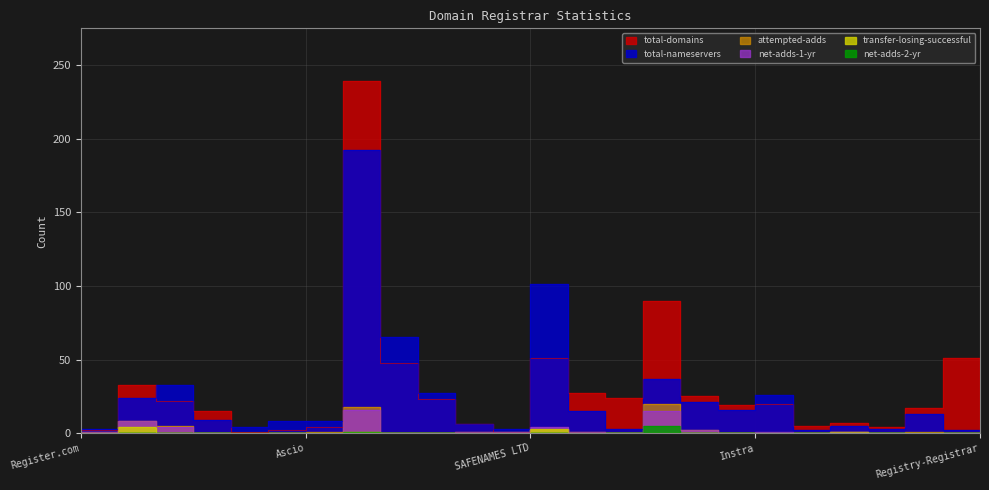

True or false: attempted-adds and net-adds-1-yr cross at least once.

False